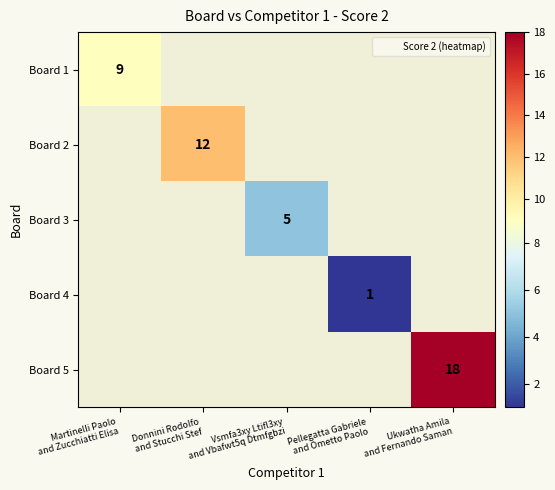

Which has a higher value, Vsmfa3xy Ltifl3xy
and Vbafwt5q Dtmfgbzi or Donnini Rodolfo
and Stucchi Stef?

Donnini Rodolfo
and Stucchi Stef